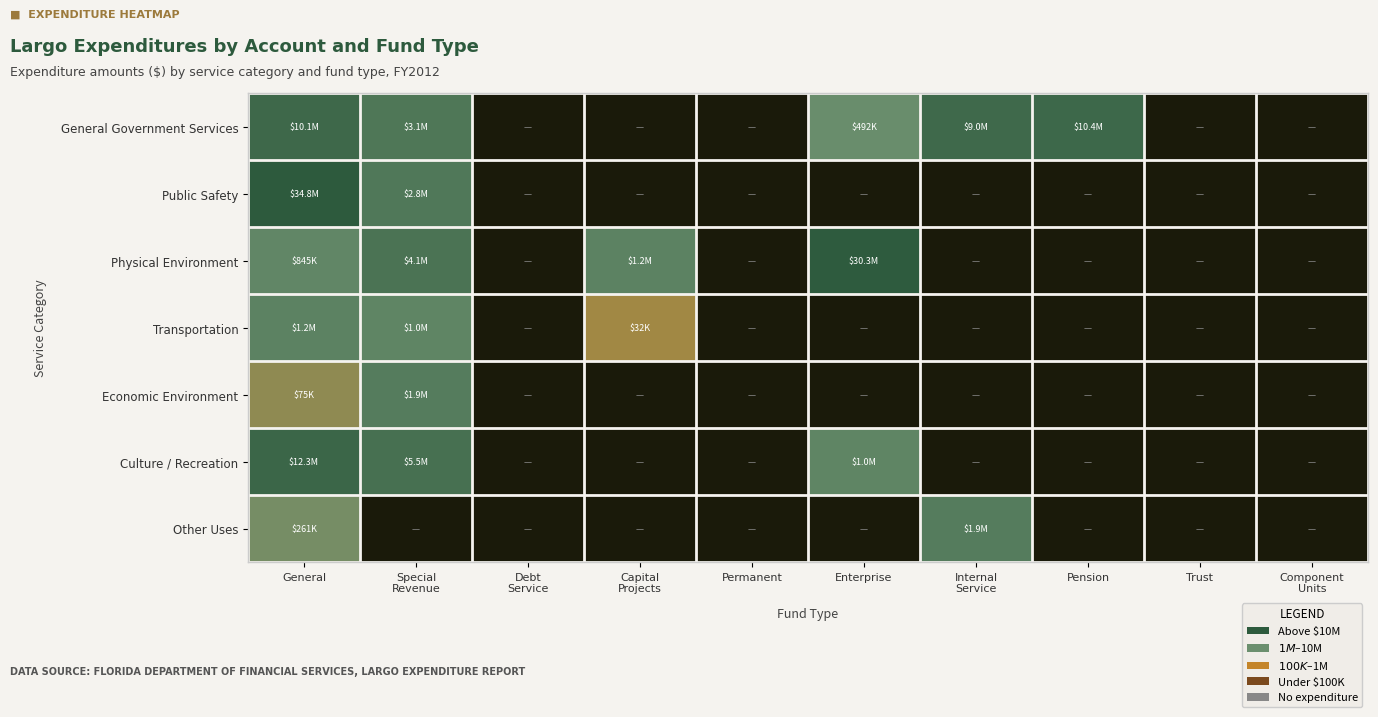

How many distinct data groups are displayed?

7